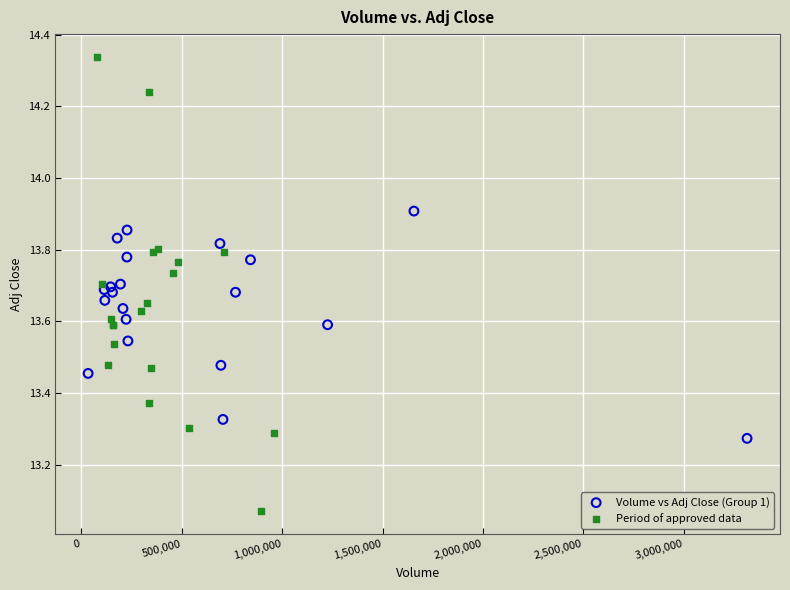

Which series has the largest Y range (max minus min)?

Period of approved data